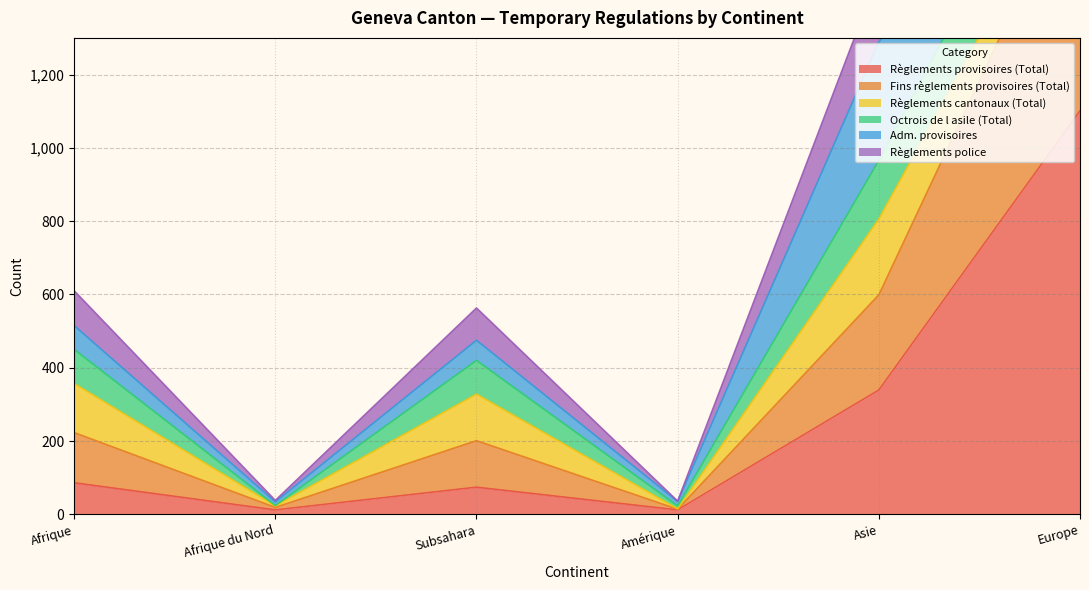

What is the maximum value shown in the chart?

1101